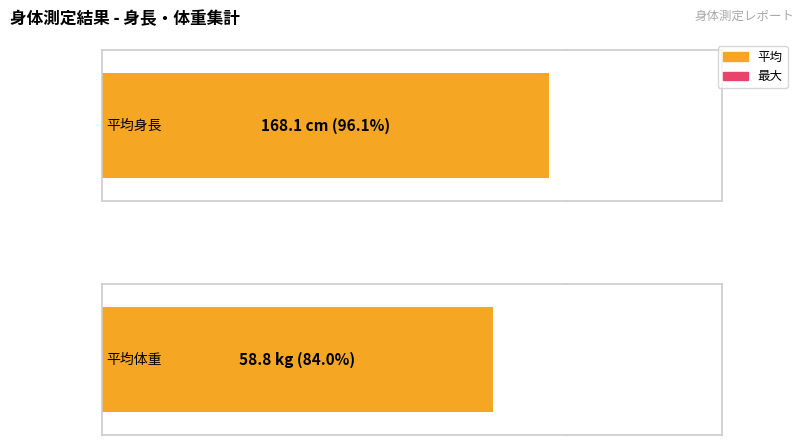

How many distinct data groups are displayed?

2